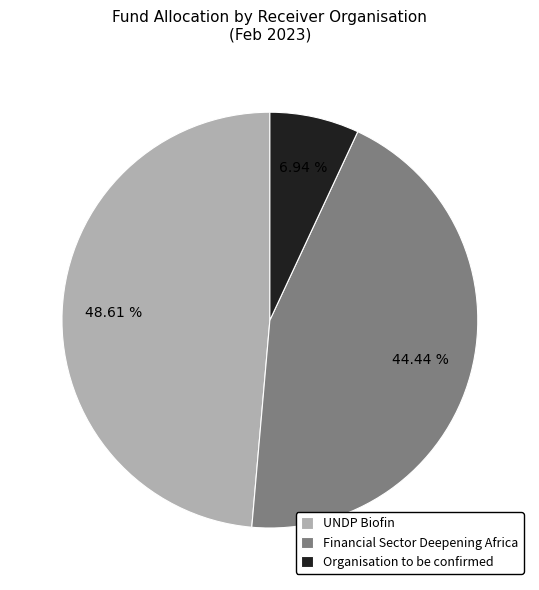

True or false: UNDP Biofin accounts for 37% of the total.

False